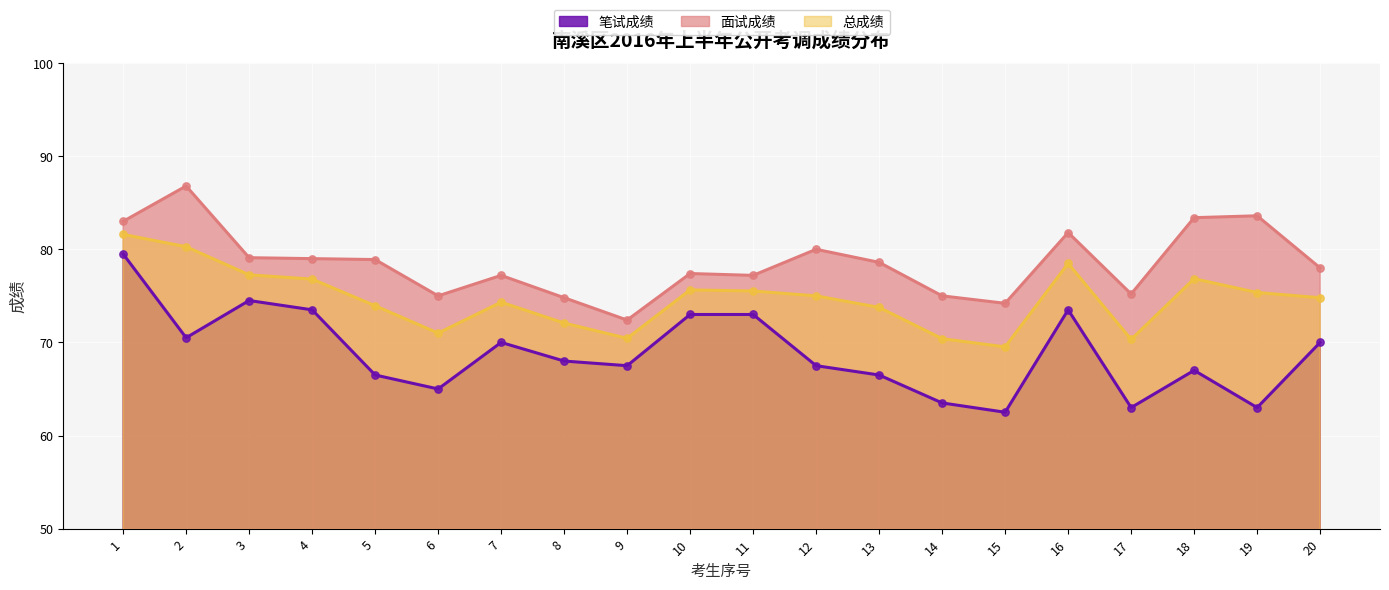

Which series has the widest spread of Y values?

笔试成绩